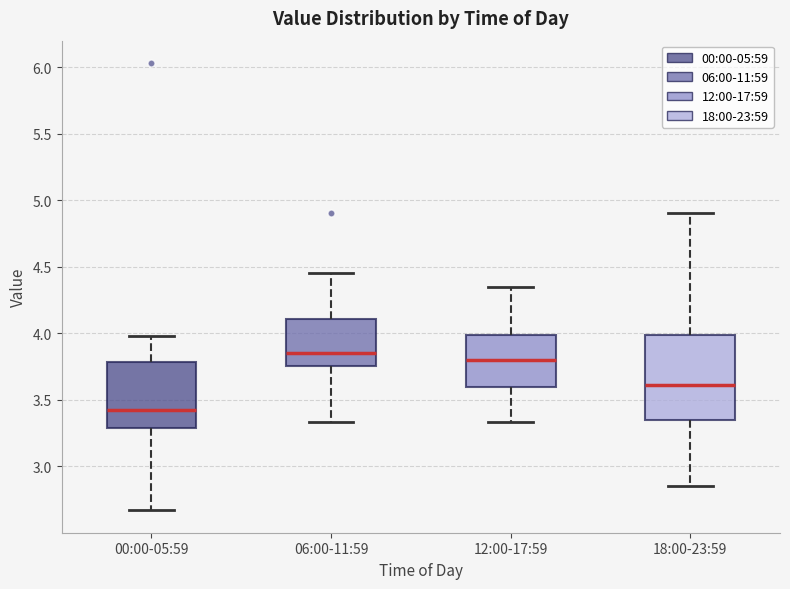

Comparing the boxes themselves (not the whiskers), which one is the tallest?

18:00-23:59